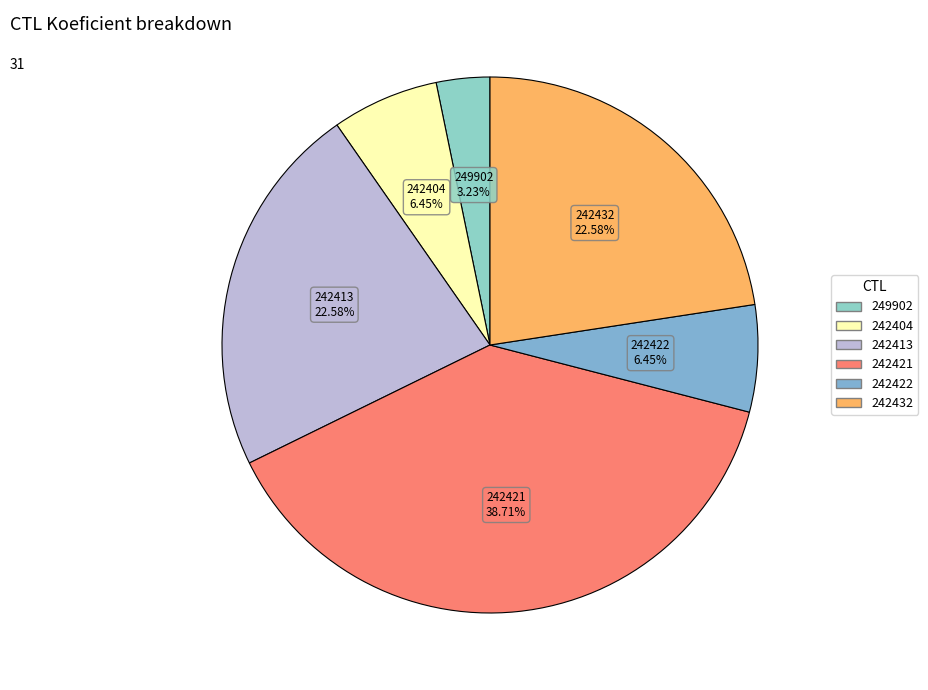

To the nearest percent, what percentage of the pie is 249902?

3%